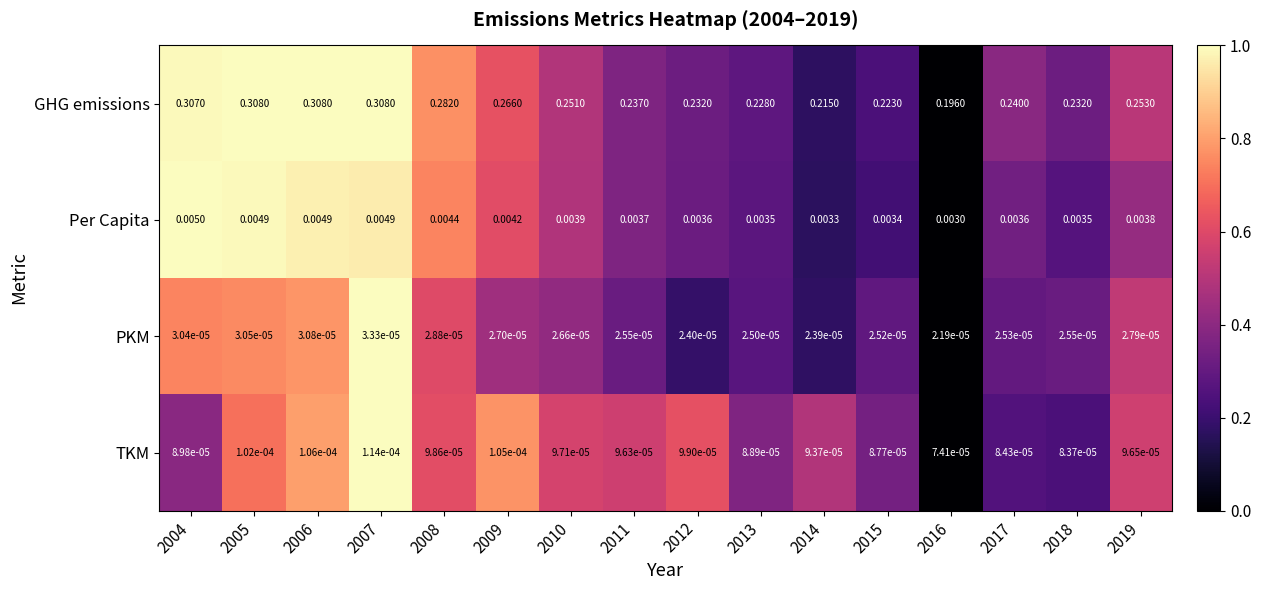

At 2006, list the series in order from largest to smallest.

GHG emissions, Per Capita, TKM, PKM